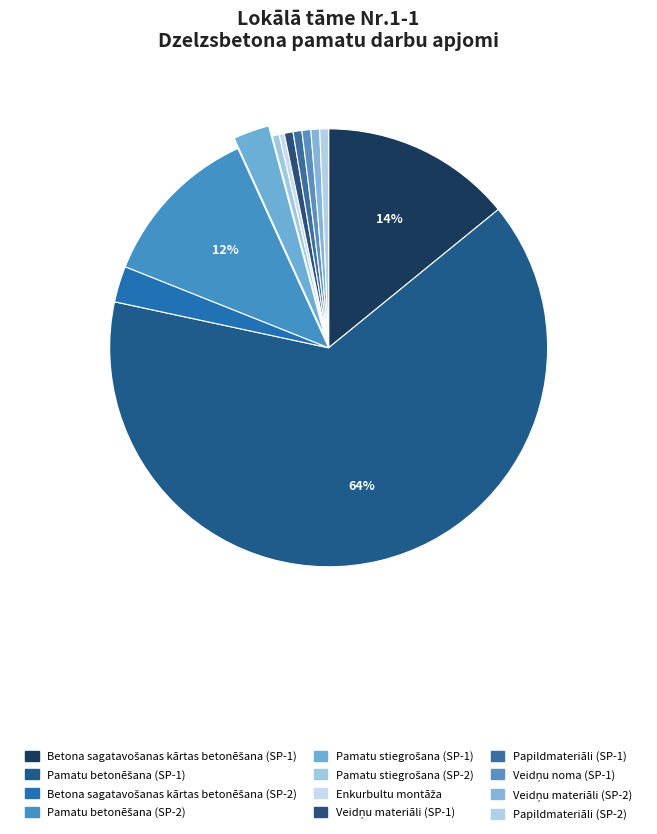

How many slices are in this pie chart?

12